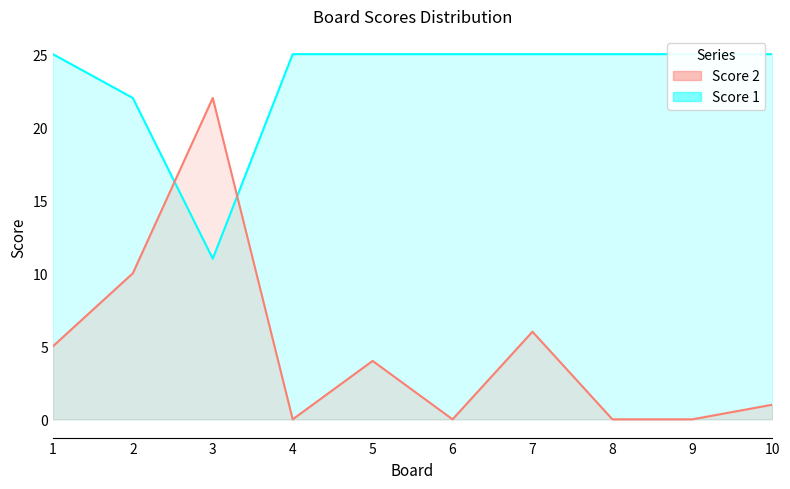

Is it true that Score 1 equals 12 at 5?

False